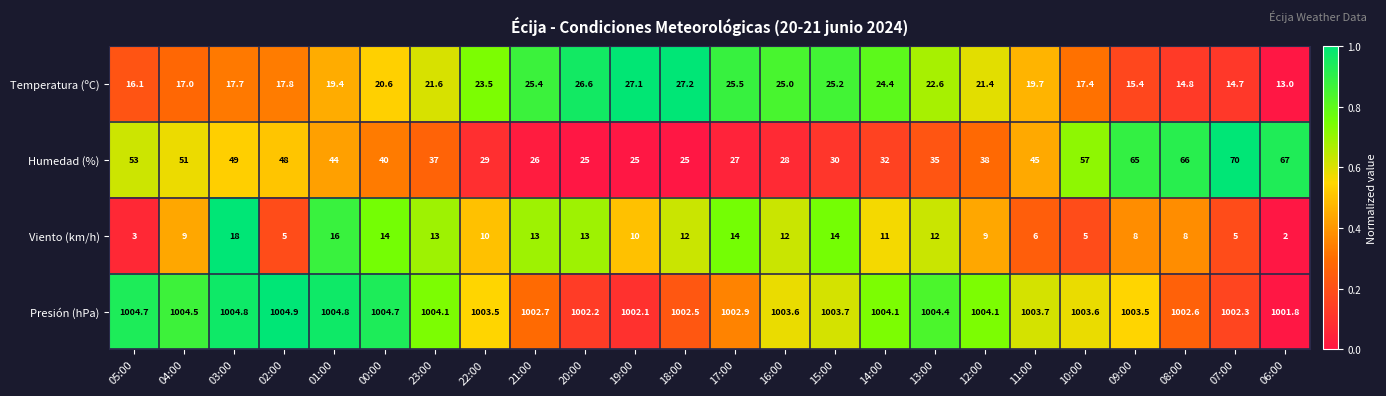

Rank the series at 02:00 from highest to lowest value.

Presión (hPa), Humedad (%), Temperatura (ºC), Viento (km/h)